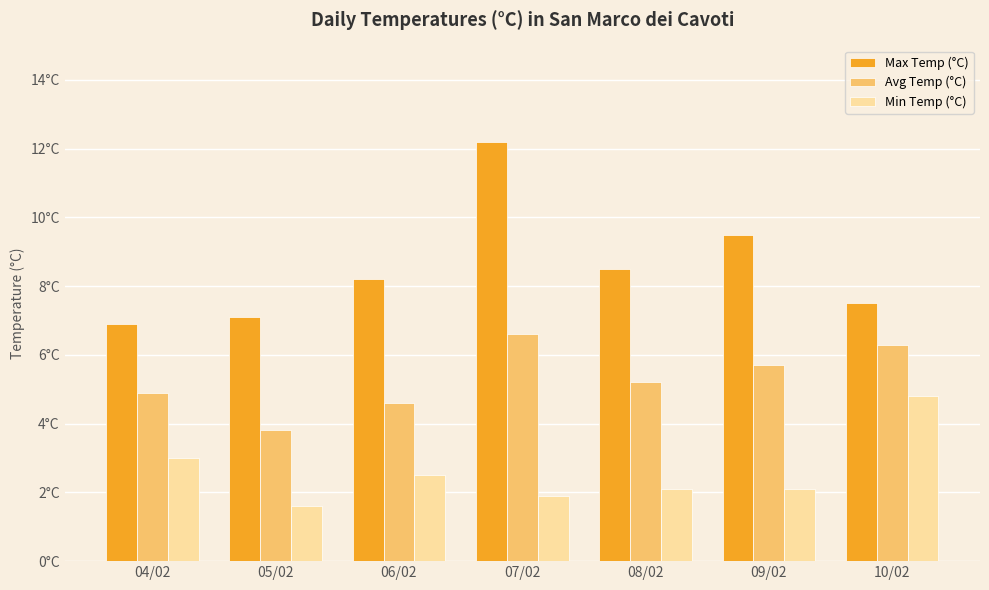

What is the label of the 5th bar from the left?

08/02